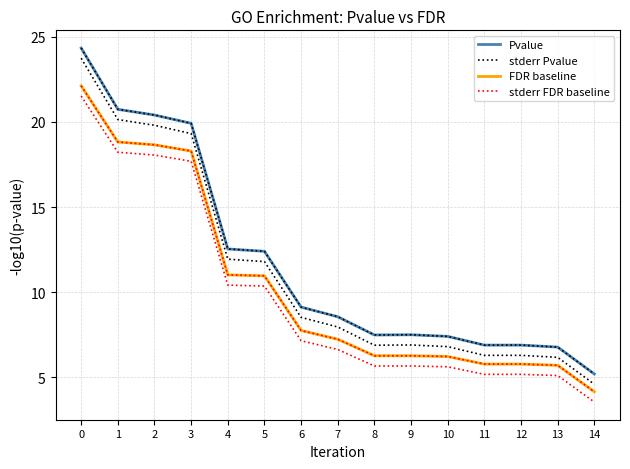

How many interior local valleys does the stderr Pvalue series have?

1